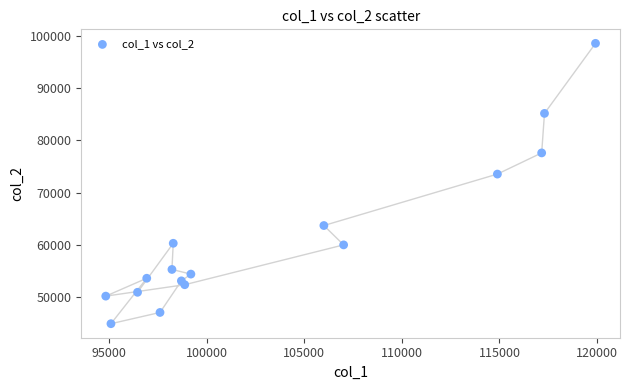

What Y value in the scatter plot is closest to 71742?

73554